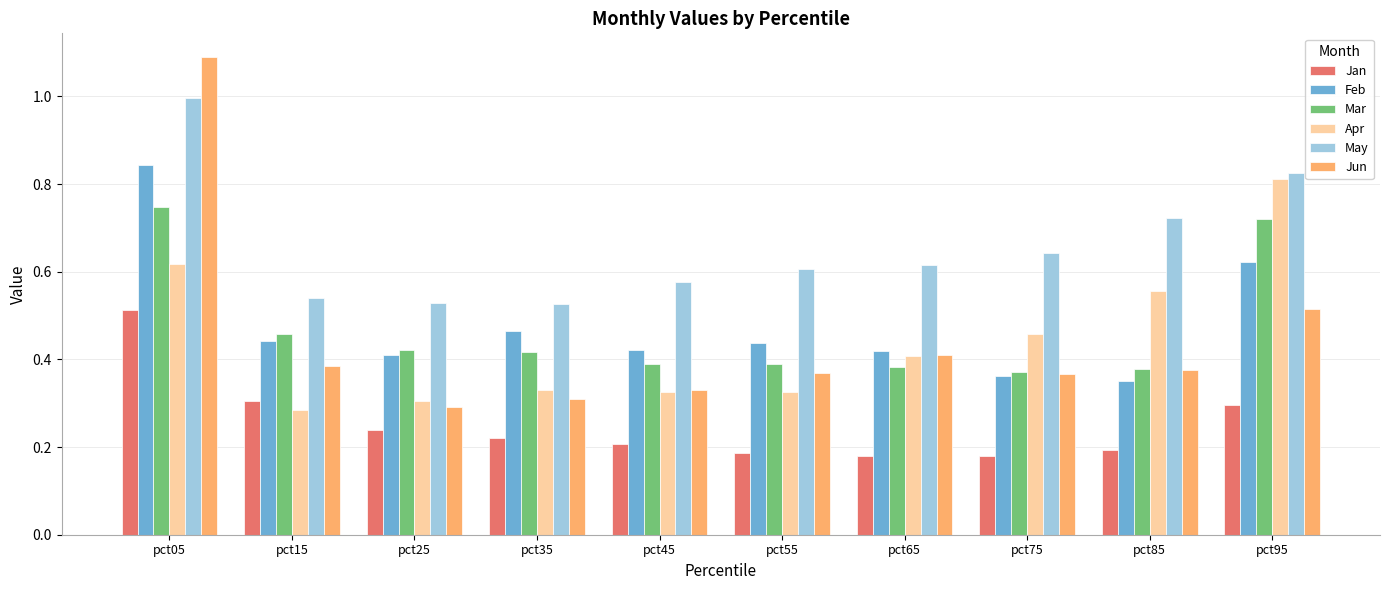

What is the highest value of the May series?

1.0